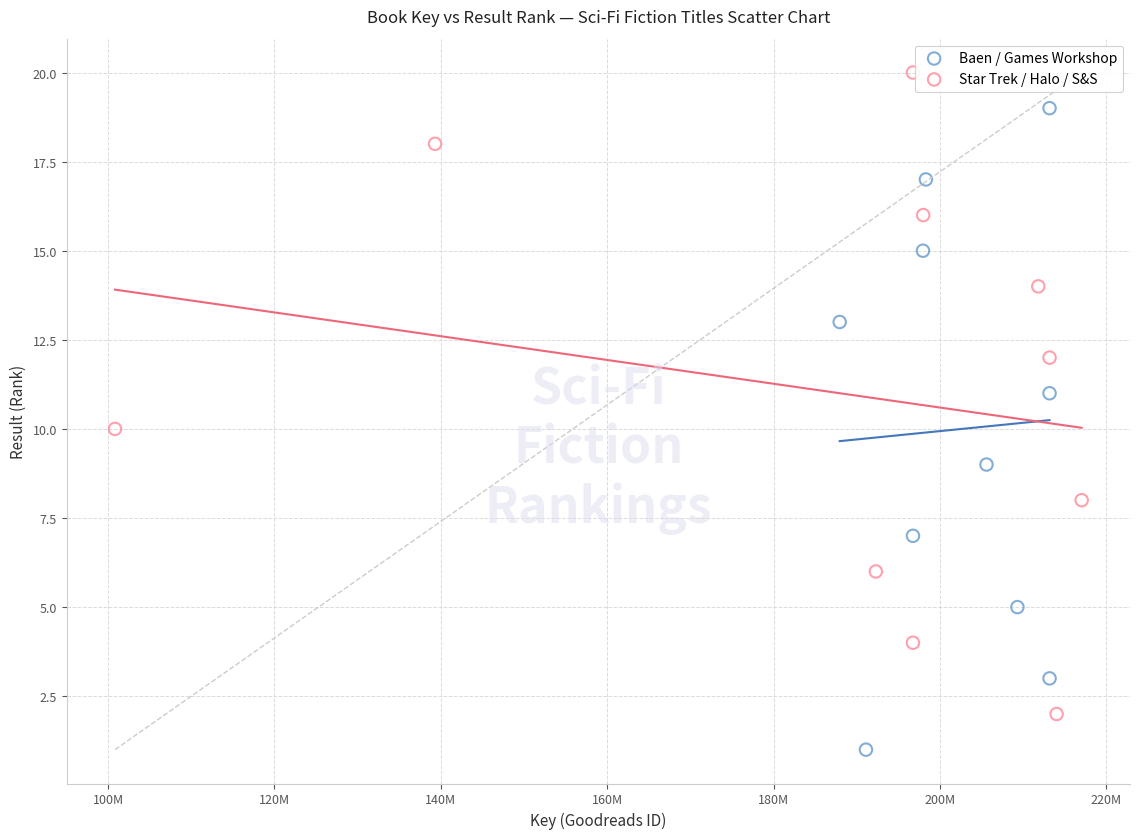

Which series contains the lowest Y value?

Baen / Games Workshop